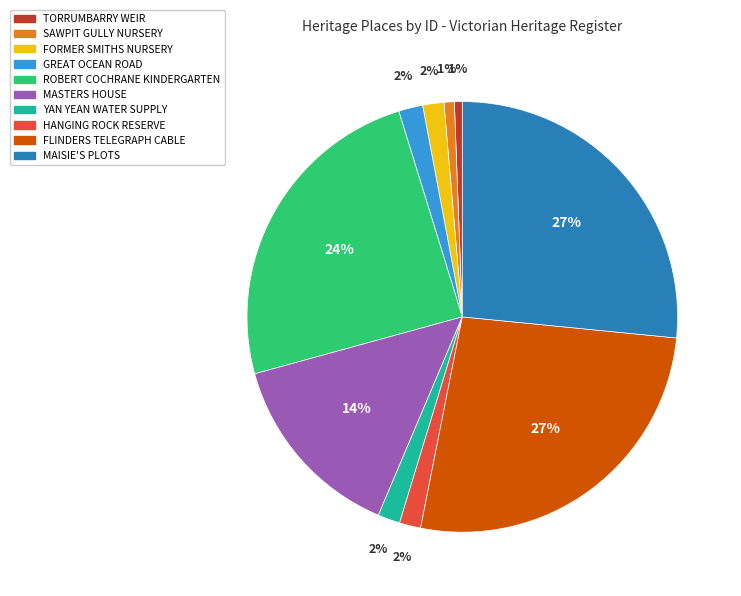

To the nearest percent, what percentage of the pie is GREAT OCEAN ROAD?

2%